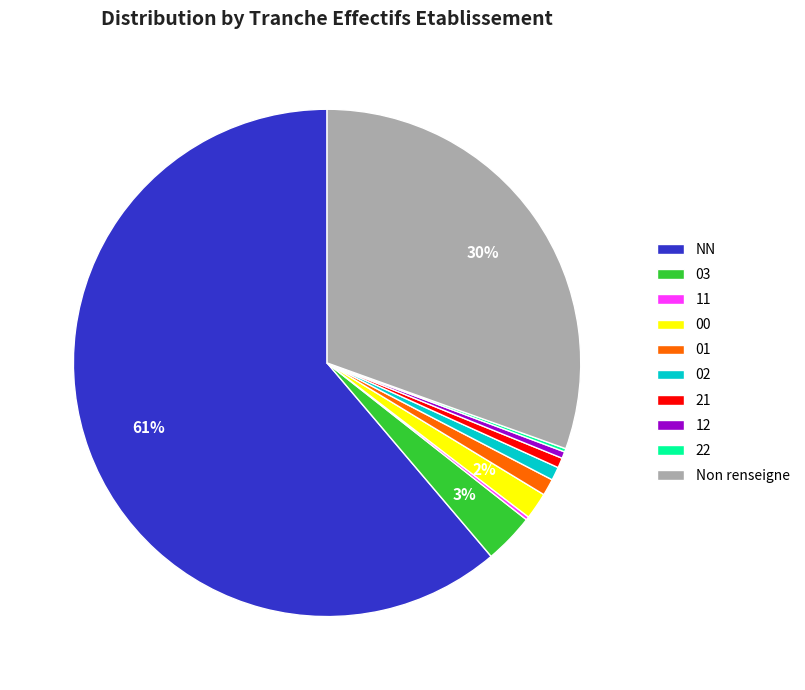

What percentage is the 03 slice, to the nearest percent?

3%